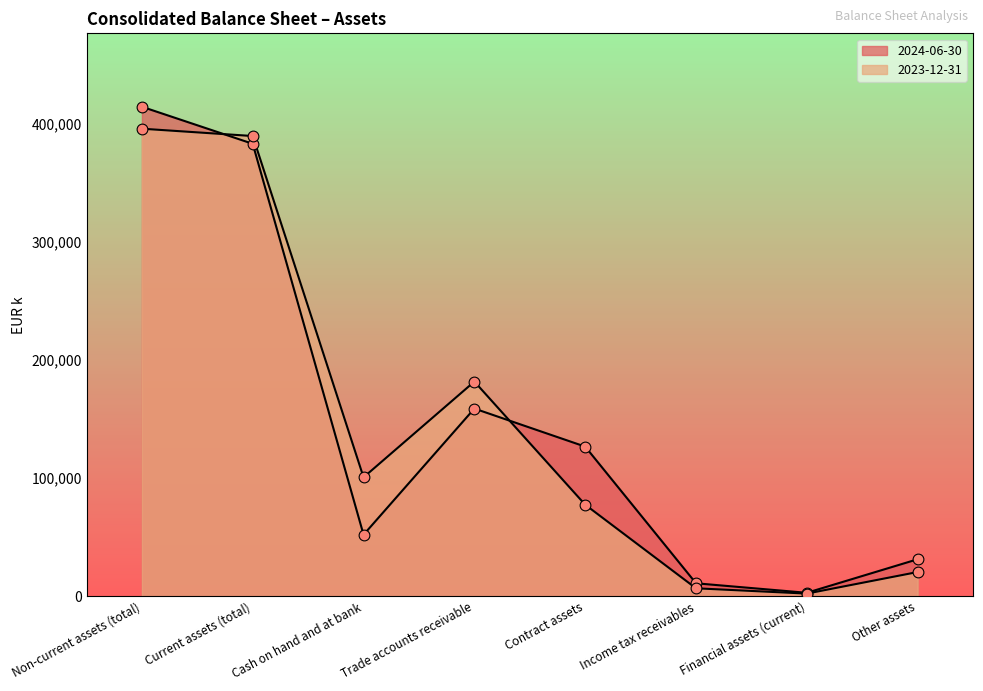

What is the total value across all series at Non-current assets (total)?

810780